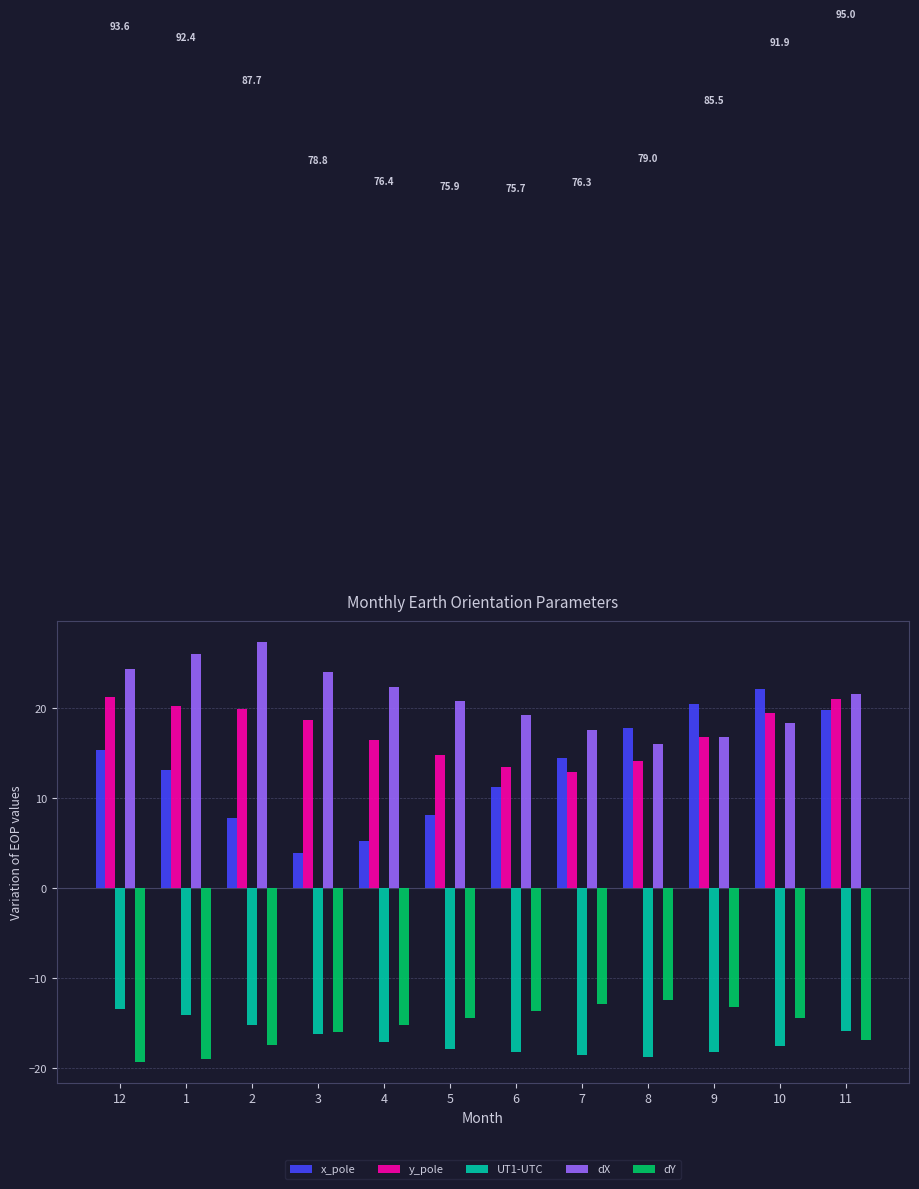

What position from the right is 10?

2